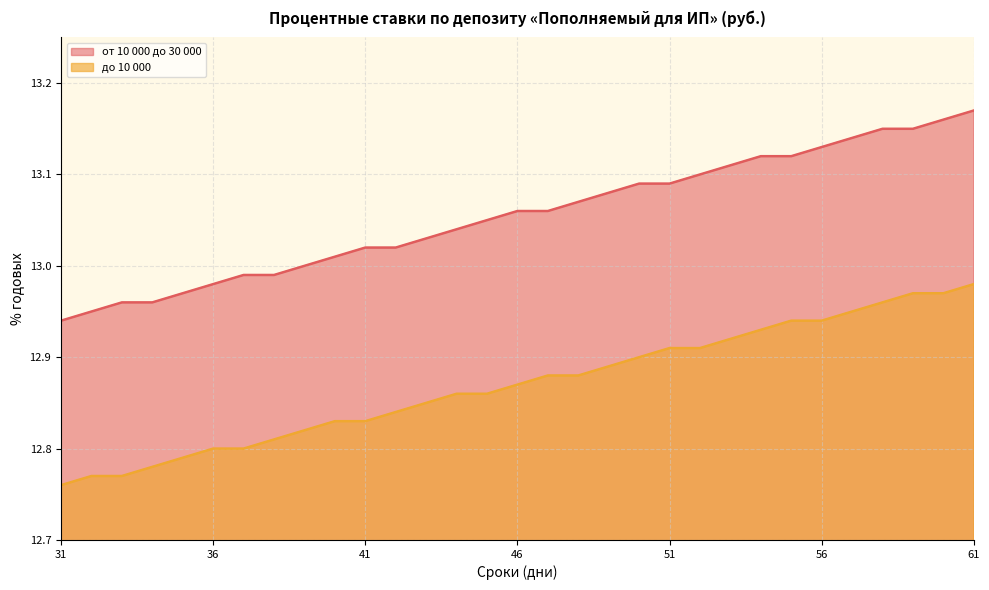

Which series has the largest total across all categories?

от 10 000 до 30 000